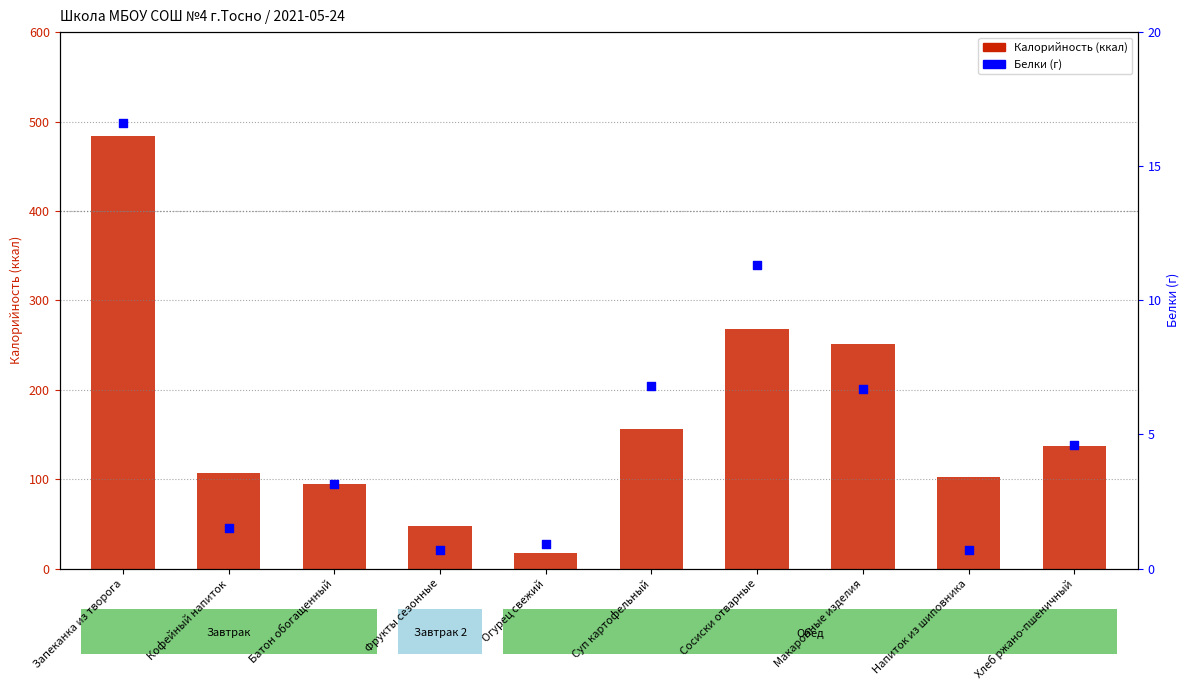

Which series has the largest total across all categories?

Калорийность